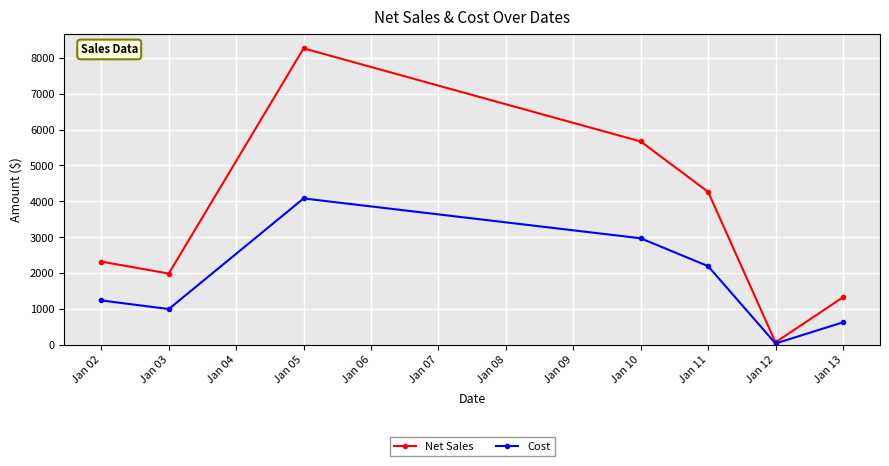

True or false: Net Sales has more than 2 points higher than both neighbors.

False